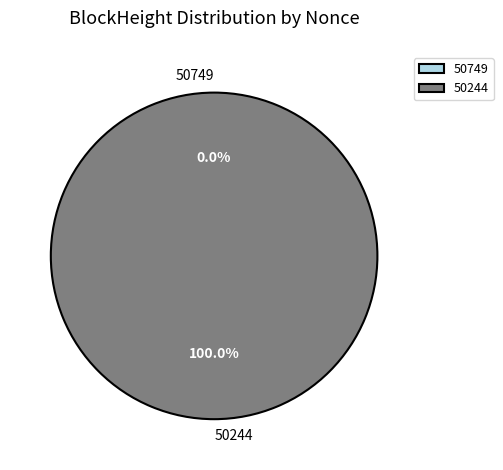

What is the smallest slice in the pie chart?

50749